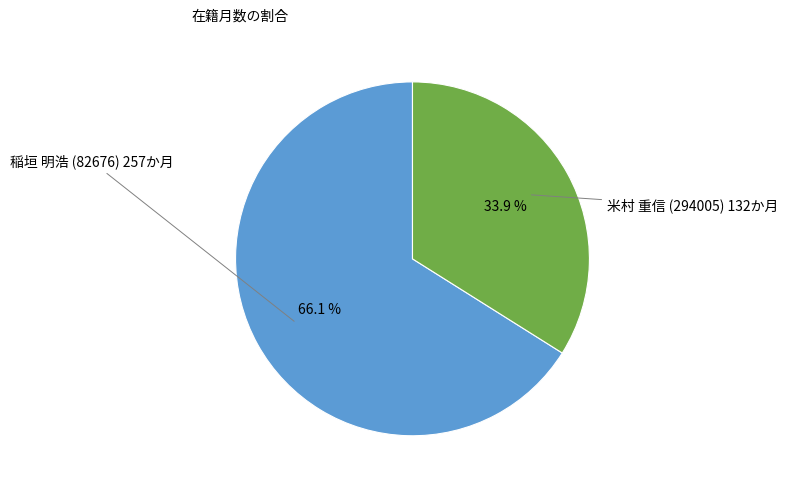

Is 米村 重信 (294005) the majority of the pie?

No